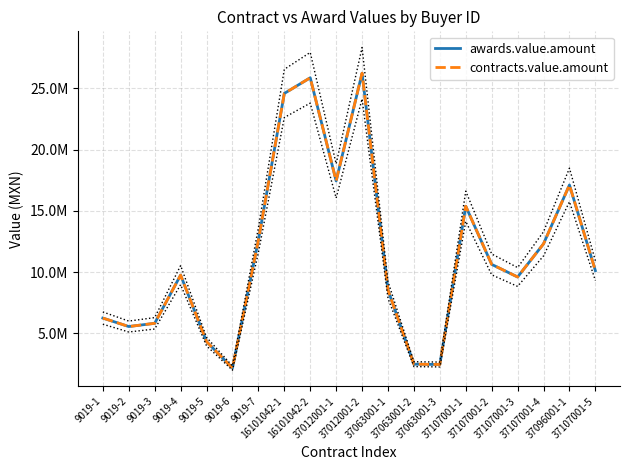

At which category is the sum across all series the highest?

37012001-2